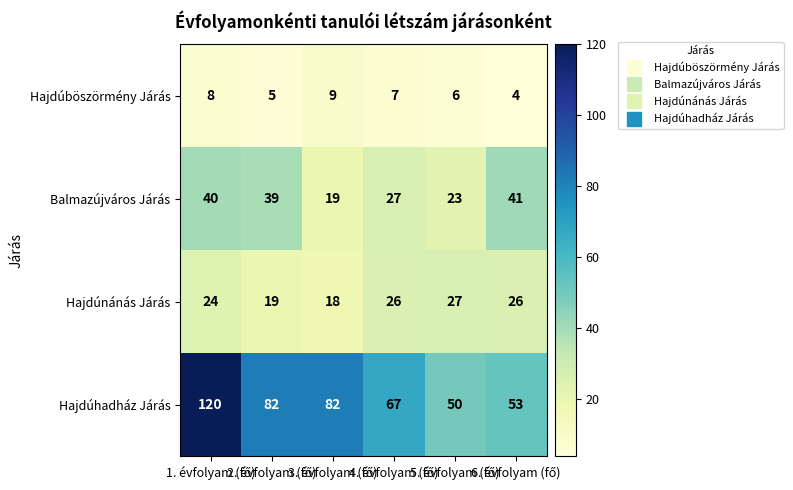

Which series has the widest spread of values?

Hajdúhadház Járás